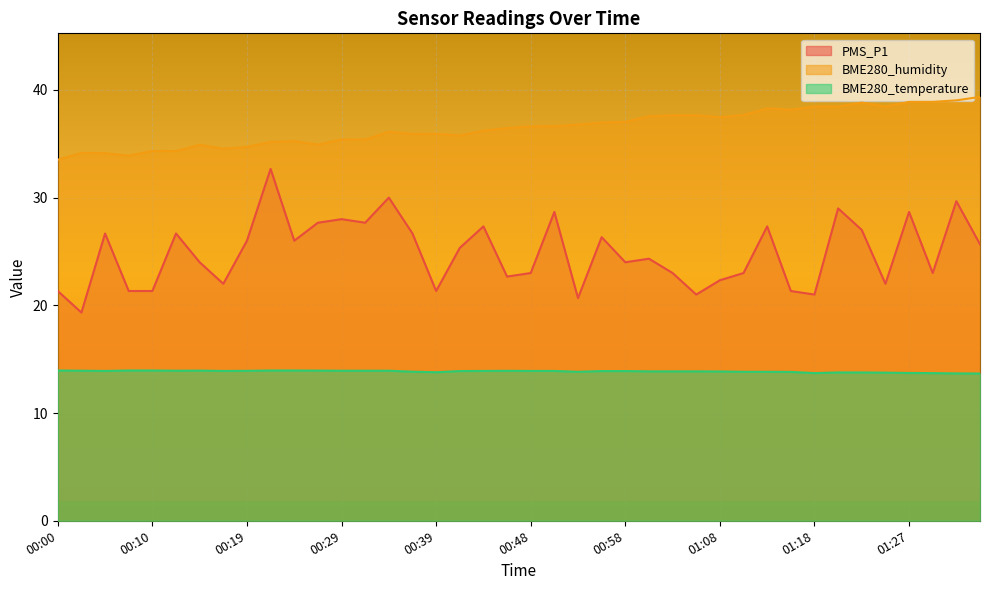

True or false: BME280_temperature and PMS_P1 intersect in this chart.

False